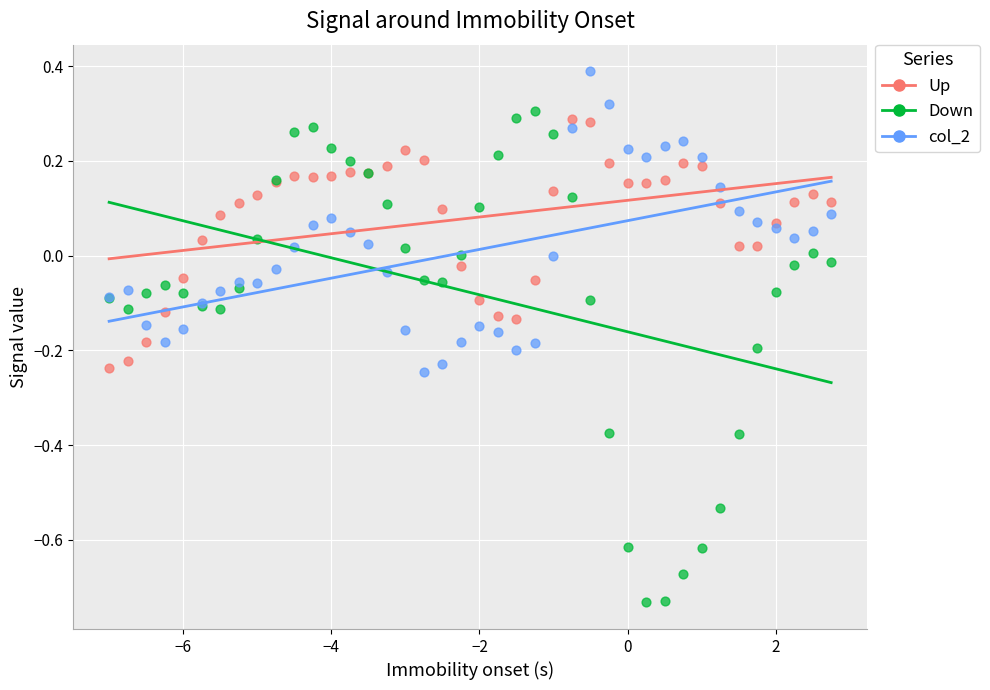

Which series has the largest Y range (max minus min)?

Down